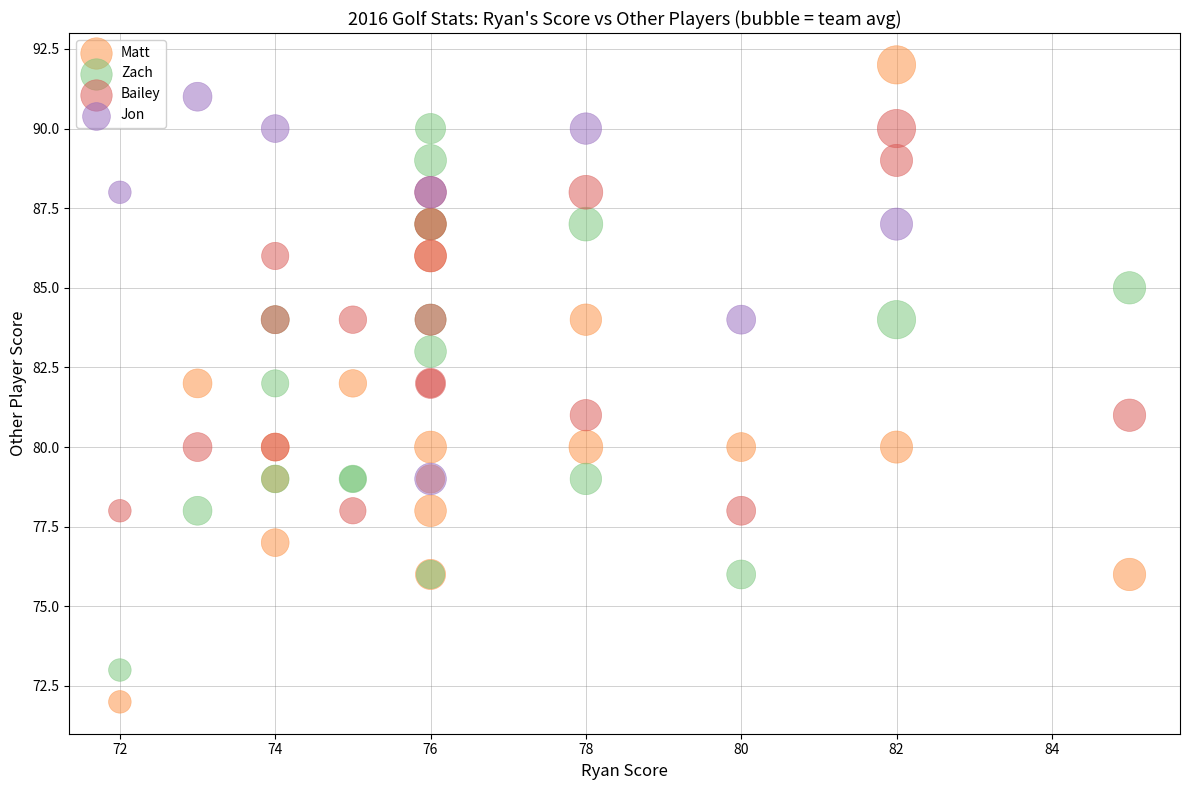

Which series has the largest Y range (max minus min)?

Matt